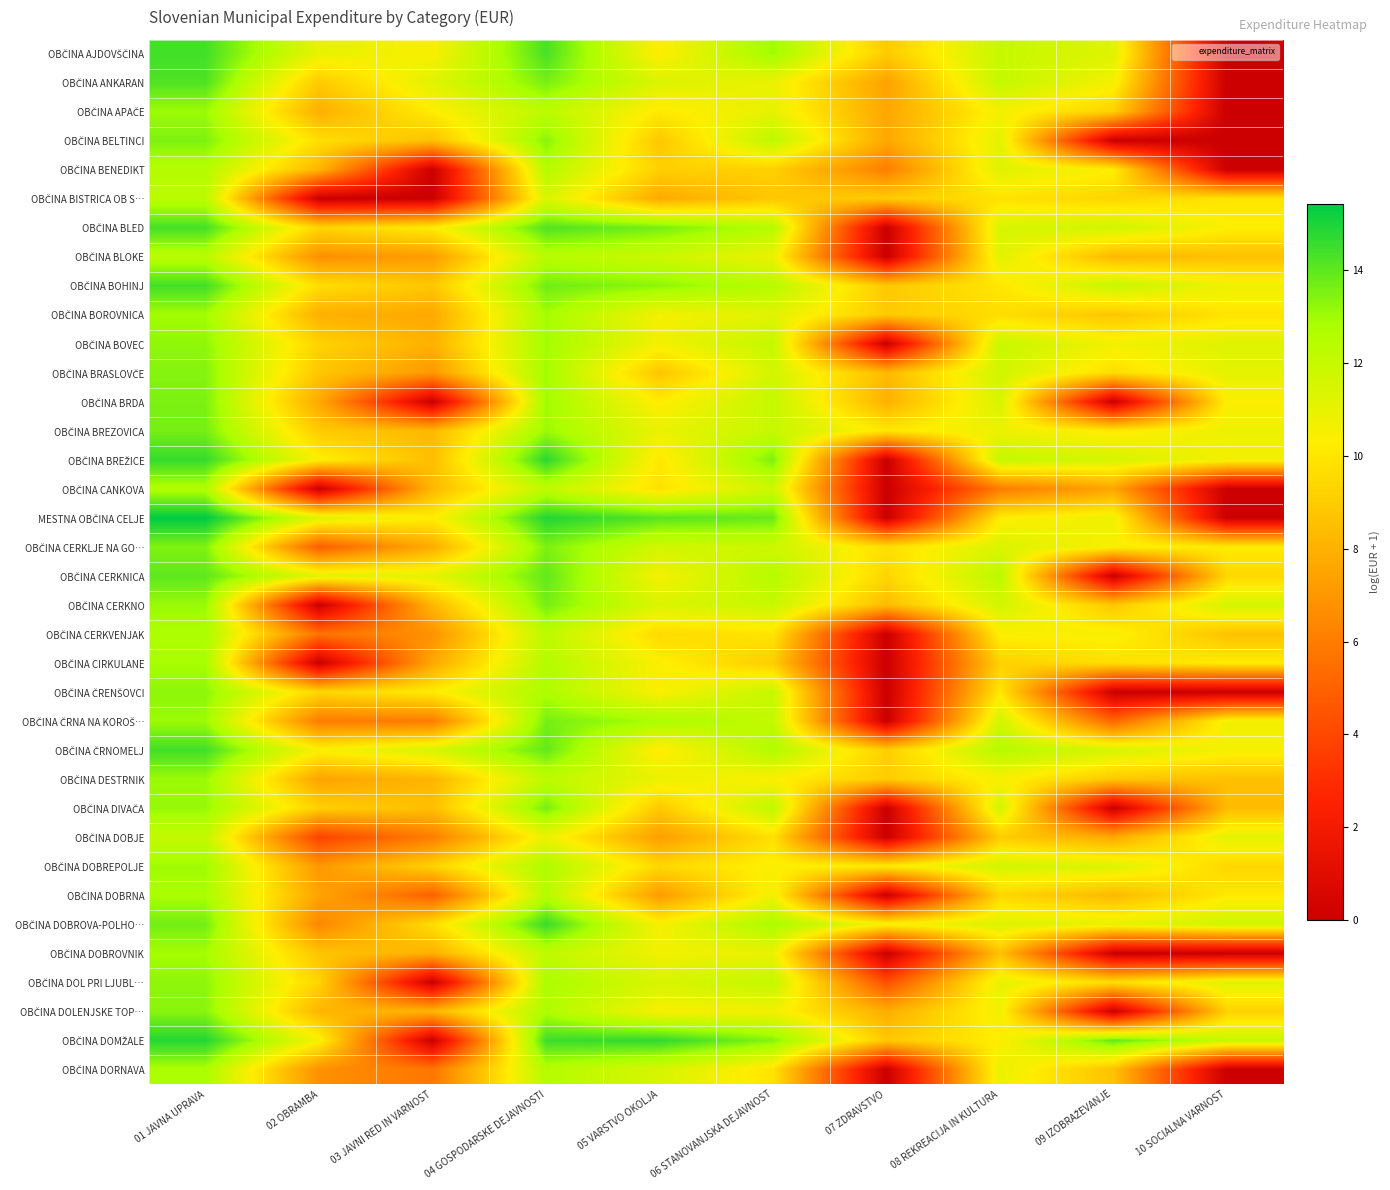

At 05 VARSTVO OKOLJA, list the series in order from smallest to largest.

OBČINA DOBRNA, OBČINA DOBJE, OBČINA BISTRICA OB S…, OBČINA BRASLOVČE, OBČINA BELTINCI, OBČINA DIVAČA, OBČINA BENEDIKT, OBČINA DOBREPOLJE, OBČINA CERKVENJAK, OBČINA CANKOVA, OBČINA BREŽICE, OBČINA ČRNOMELJ, OBČINA APAČE, OBČINA BRDA, OBČINA AJDOVŠČINA, OBČINA CIRKULANE, OBČINA ČRENŠOVCI, OBČINA DOBROVA-POLHO…, OBČINA DOLENJSKE TOP…, OBČINA CERKNICA, OBČINA BOROVNICA, OBČINA BOVEC, OBČINA DOBROVNIK, OBČINA DESTRNIK, OBČINA BREZOVICA, OBČINA ANKARAN, OBČINA CERKNO, OBČINA DOL PRI LJUBL…, OBČINA DORNAVA, OBČINA CERKLJE NA GO…, OBČINA BLOKE, OBČINA ČRNA NA KOROŠ…, OBČINA BOHINJ, OBČINA BLED, MESTNA OBČINA CELJE, OBČINA DOMŽALE